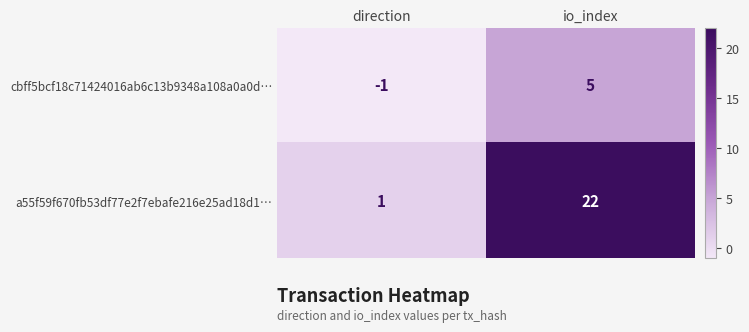

Reading left to right, transcribe all the data shown in this chart.

cbff5bcf18c71424016ab6c13b9348a108a0a0d…: -1	5
a55f59f670fb53df77e2f7ebafe216e25ad18d1…: 1	22